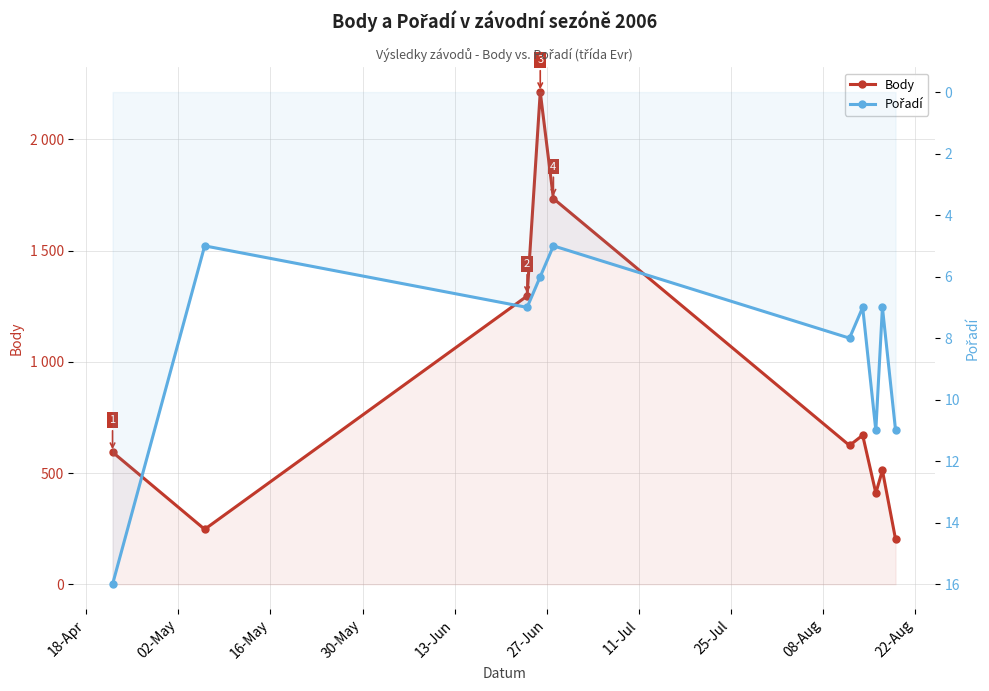

What is the difference between the maximum and minimum values in the Body series?

2011